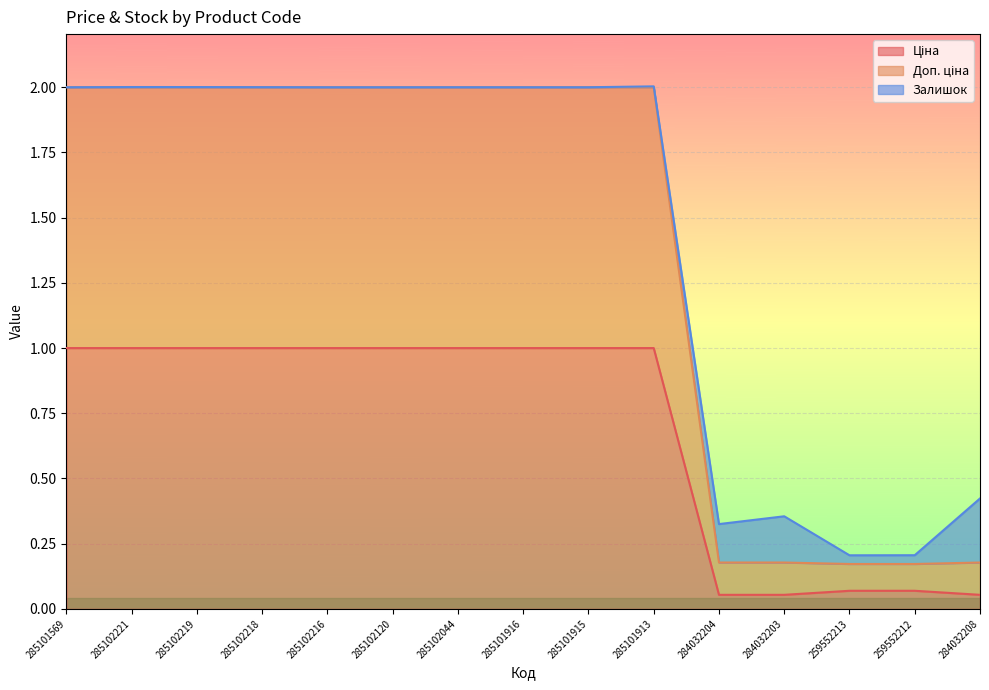

What is the value of the Доп. ціна point at the 15th from the left?

0.2